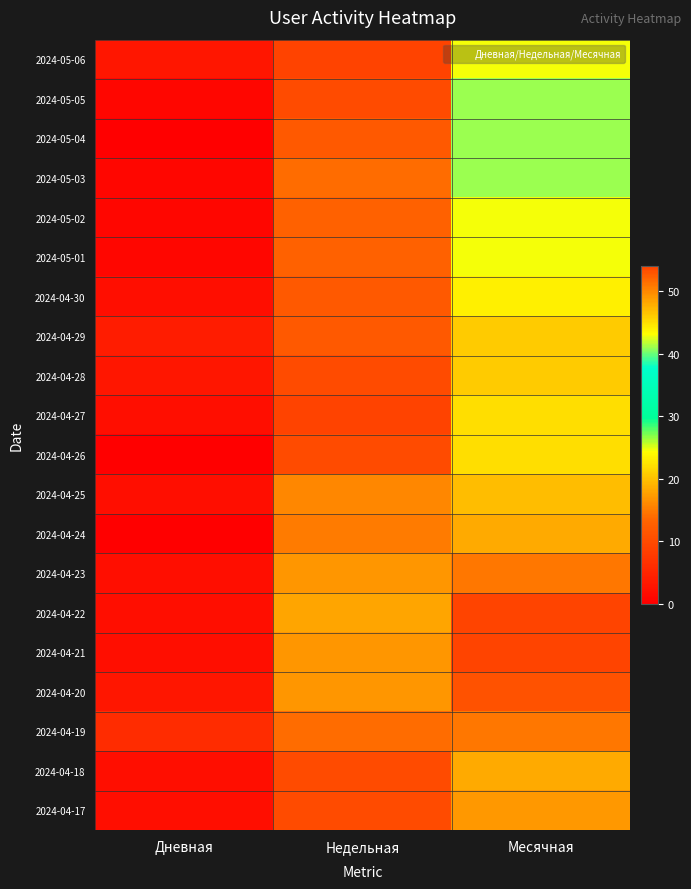

Reading right to left, transcribe all the data shown in this chart.

2024-05-06: Месячная=43	Недельная=9	Дневная=3
2024-05-05: Месячная=41	Недельная=10	Дневная=1
2024-05-04: Месячная=41	Недельная=12	Дневная=0
2024-05-03: Месячная=41	Недельная=14	Дневная=1
2024-05-02: Месячная=43	Недельная=13	Дневная=1
2024-05-01: Месячная=43	Недельная=13	Дневная=1
2024-04-30: Месячная=44	Недельная=12	Дневная=2
2024-04-29: Месячная=46	Недельная=12	Дневная=4
2024-04-28: Месячная=46	Недельная=10	Дневная=3
2024-04-27: Месячная=45	Недельная=9	Дневная=2
2024-04-26: Месячная=45	Недельная=10	Дневная=0
2024-04-25: Месячная=47	Недельная=16	Дневная=2
2024-04-24: Месячная=48	Недельная=15	Дневная=0
2024-04-23: Месячная=51	Недельная=17	Дневная=2
2024-04-22: Месячная=54	Недельная=18	Дневная=2
2024-04-21: Месячная=54	Недельная=17	Дневная=2
2024-04-20: Месячная=53	Недельная=17	Дневная=3
2024-04-19: Месячная=51	Недельная=14	Дневная=6
2024-04-18: Месячная=48	Недельная=10	Дневная=2
2024-04-17: Месячная=49	Недельная=10	Дневная=2